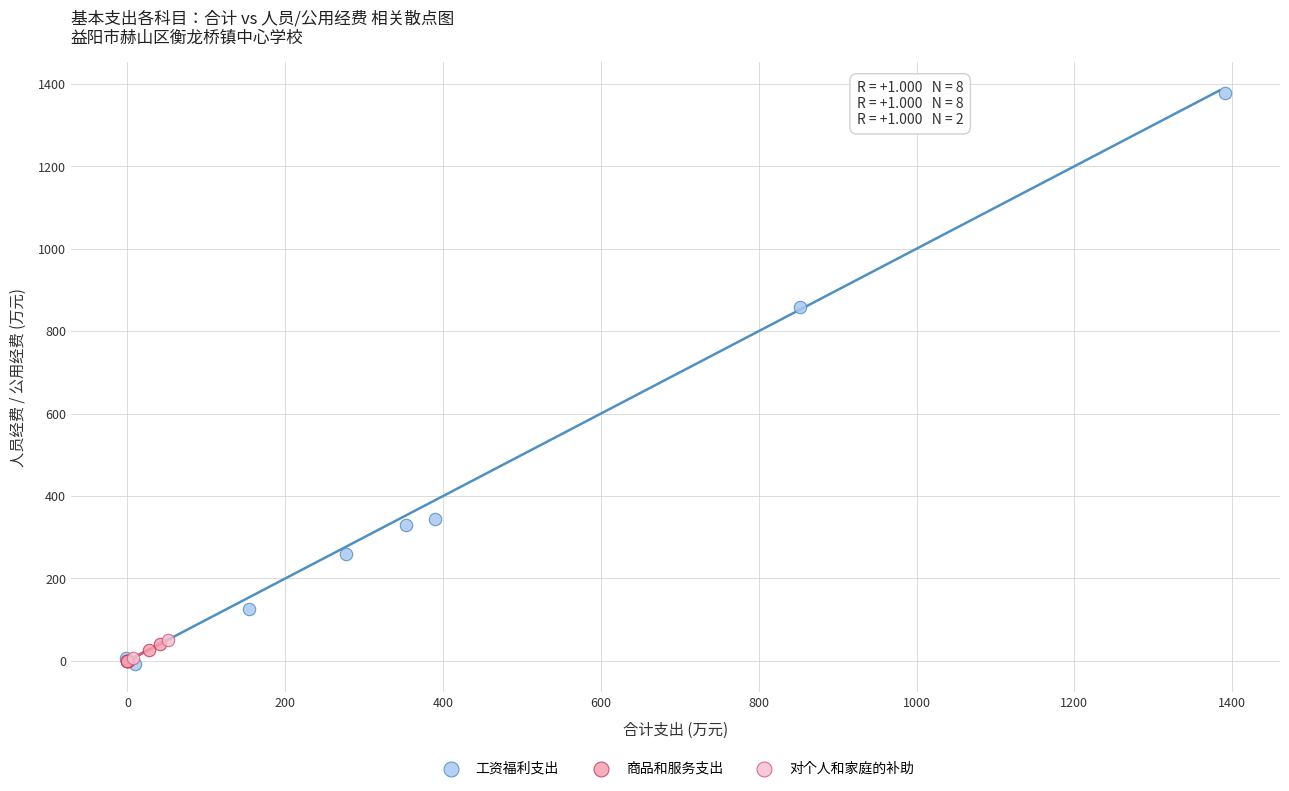

Which series has the largest Y range (max minus min)?

工资福利支出